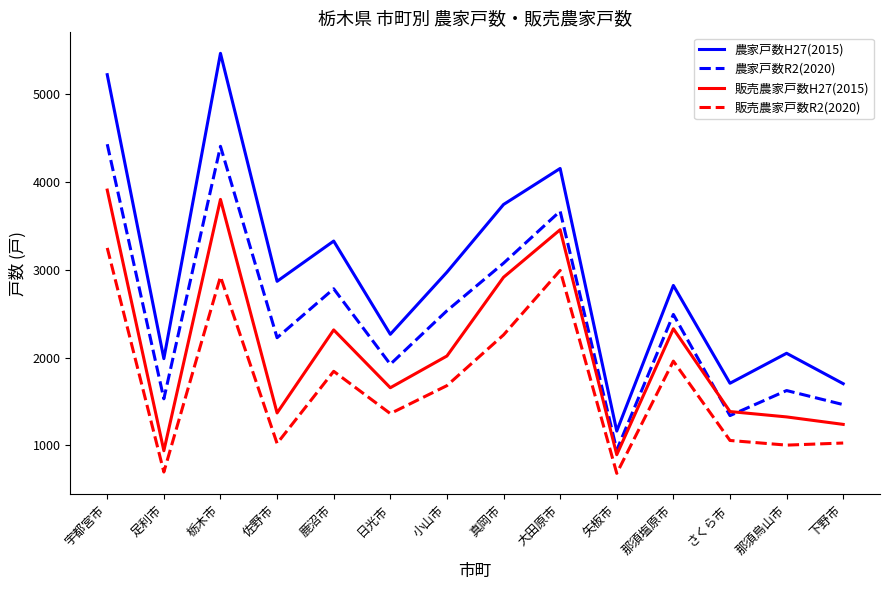

What is the sum of all 販売農家戸数R2(2020) values?

23746